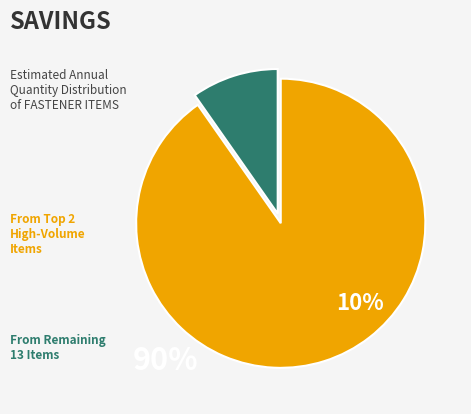

Is there any slice that represents more than half of the pie?

Yes